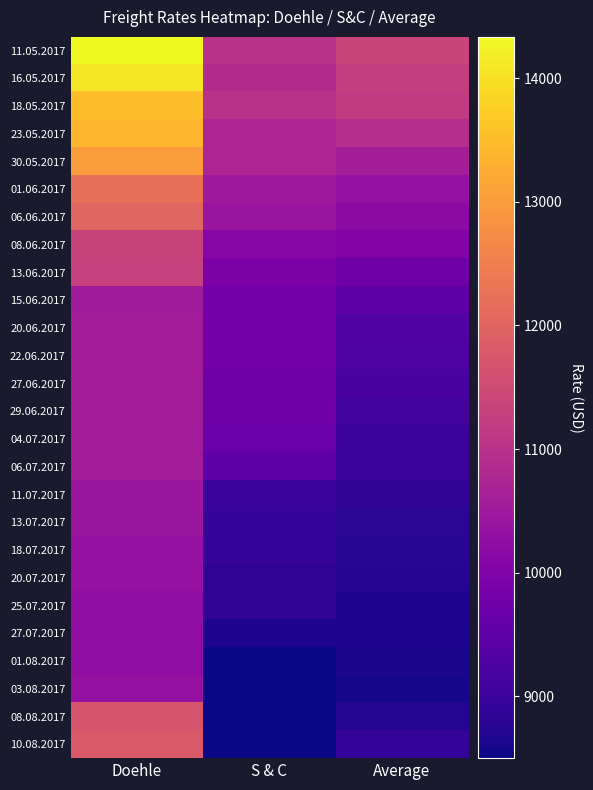

List the series in order of their peak value, highest first.

11.05.2017, 16.05.2017, 18.05.2017, 23.05.2017, 30.05.2017, 01.06.2017, 06.06.2017, 10.08.2017, 08.08.2017, 08.06.2017, 13.06.2017, 20.06.2017, 22.06.2017, 27.06.2017, 29.06.2017, 04.07.2017, 06.07.2017, 15.06.2017, 11.07.2017, 13.07.2017, 18.07.2017, 20.07.2017, 03.08.2017, 25.07.2017, 27.07.2017, 01.08.2017